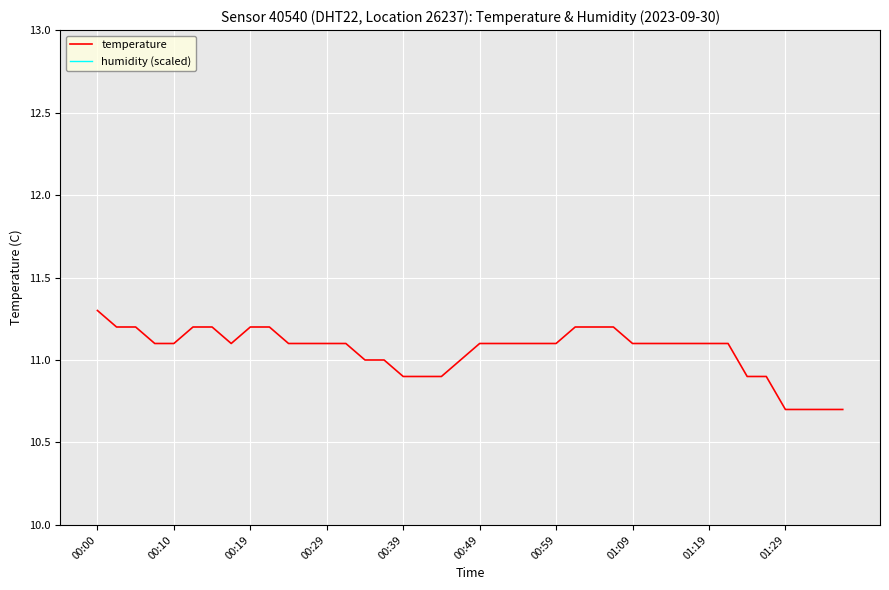

True or false: temperature has a value of 10.7 at 01:29.

True